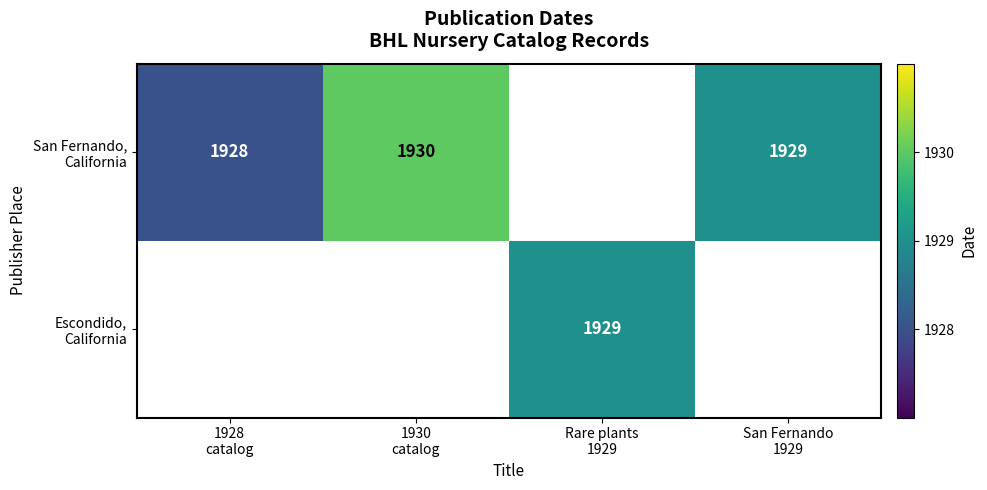

At which label does Escondido, California reach its minimum?

1928 catalog